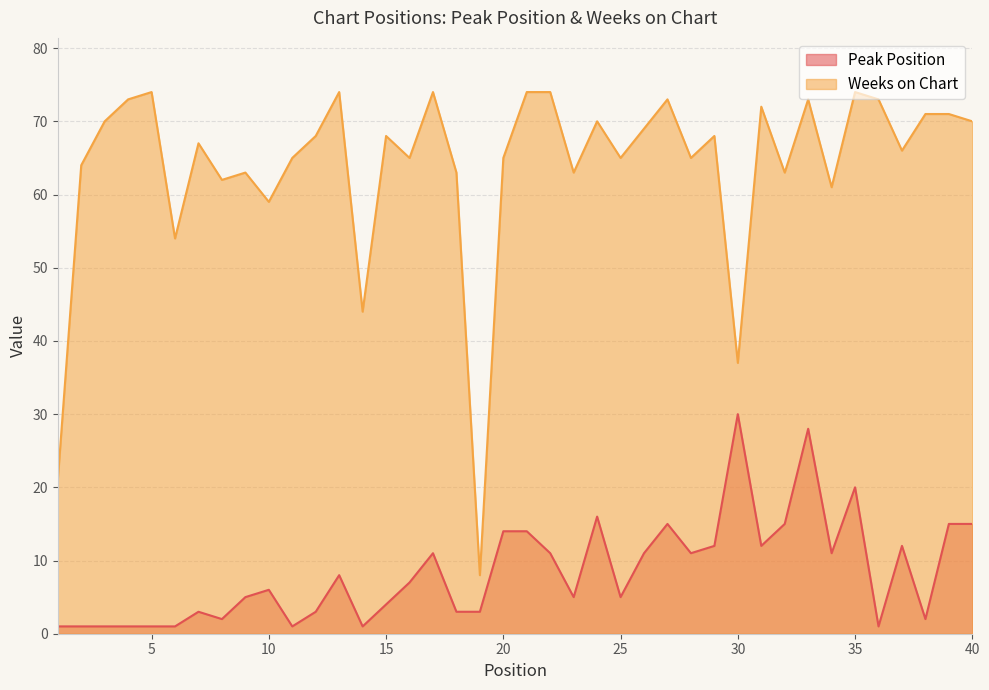

Where is Peak Position nearest to the value 15?

27